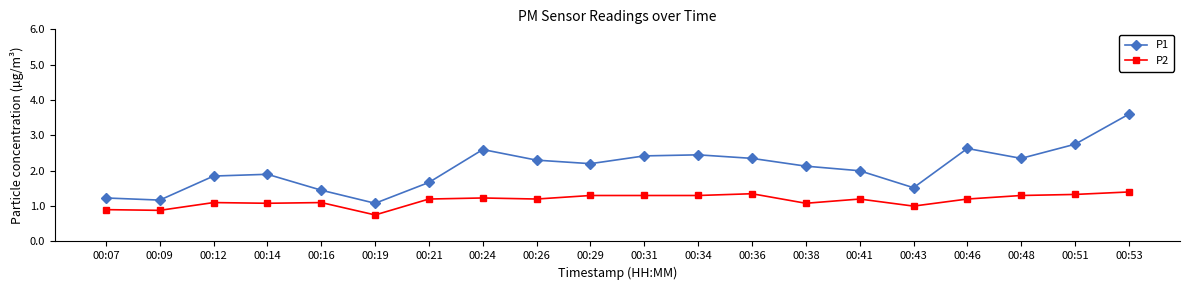

List the series in order of their overall mean, lowest first.

P2, P1